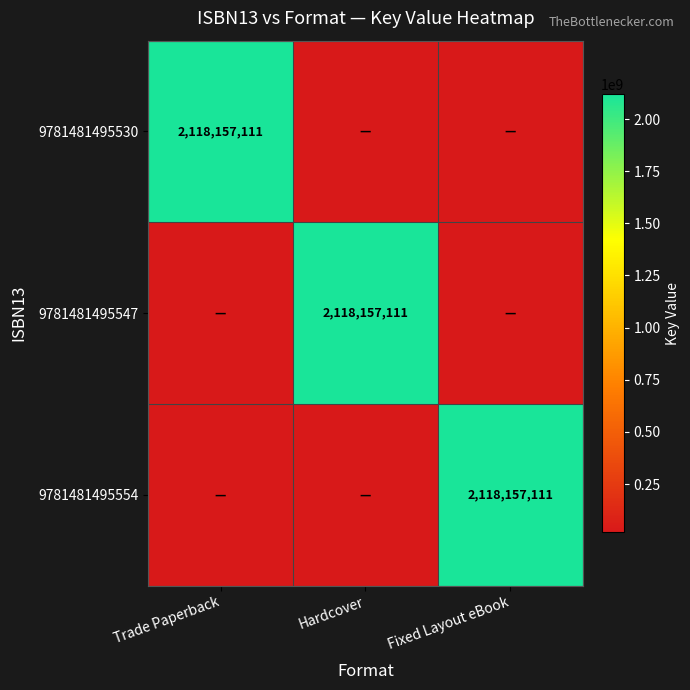

What is the spread (max minus min) of values at Fixed Layout eBook?

2096975539.9